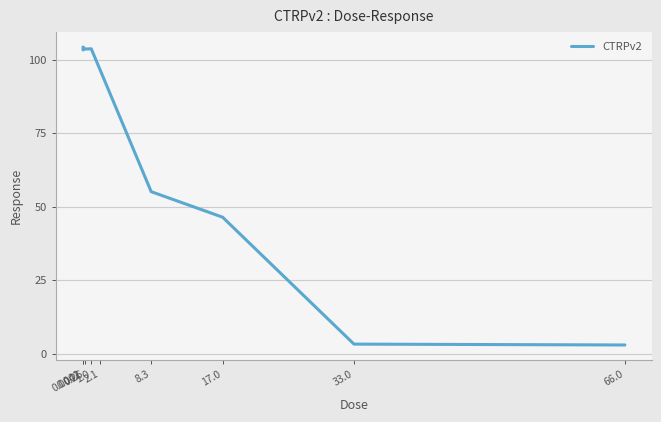

True or false: the data shows 146.5 at 0.0041.

False